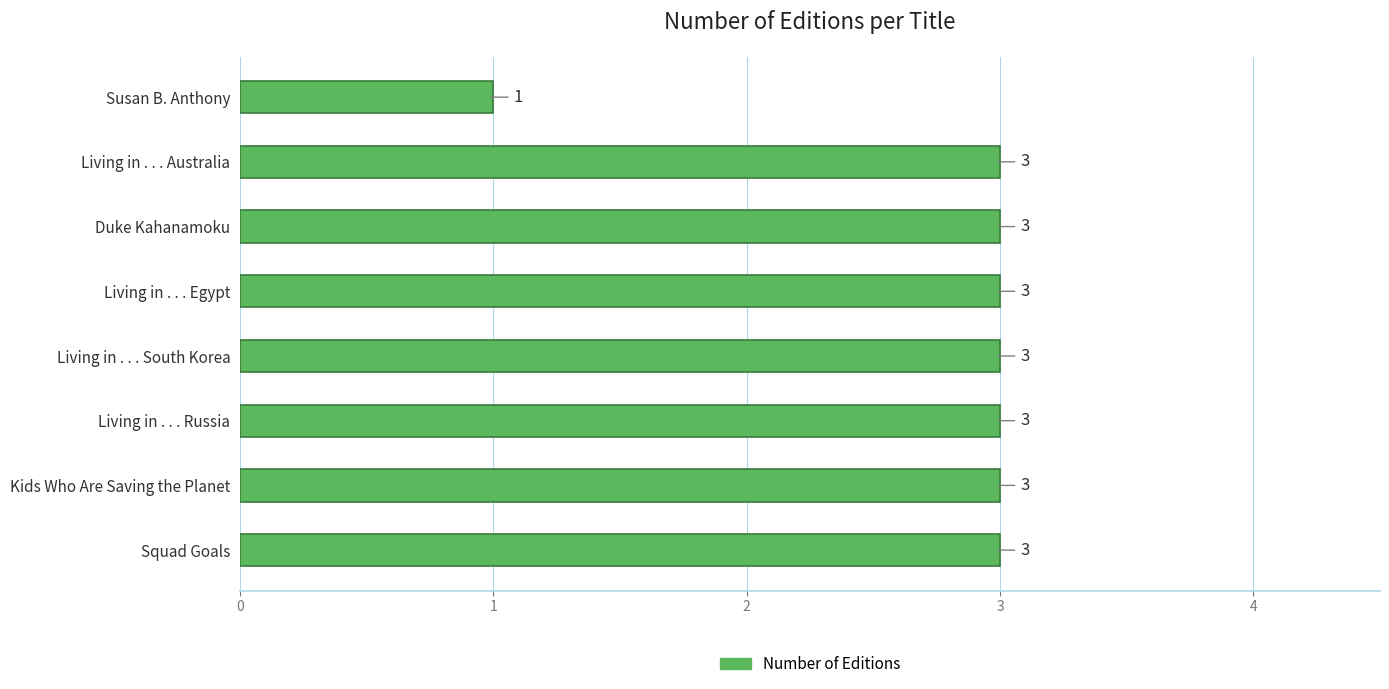

Is it true that the value at Squad Goals is 5?

False